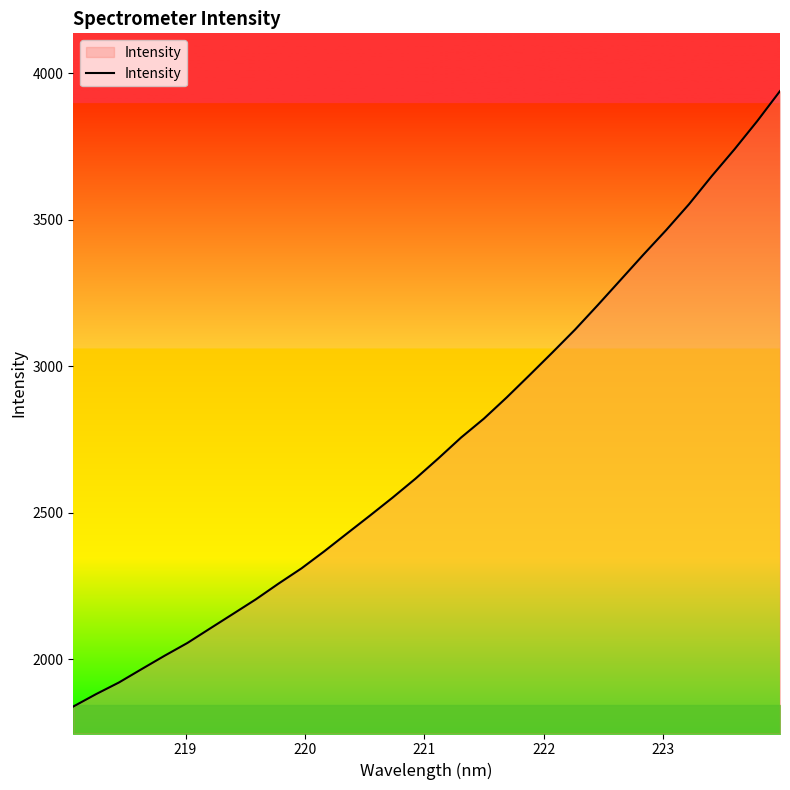

What is the greatest value displayed?

3938.5